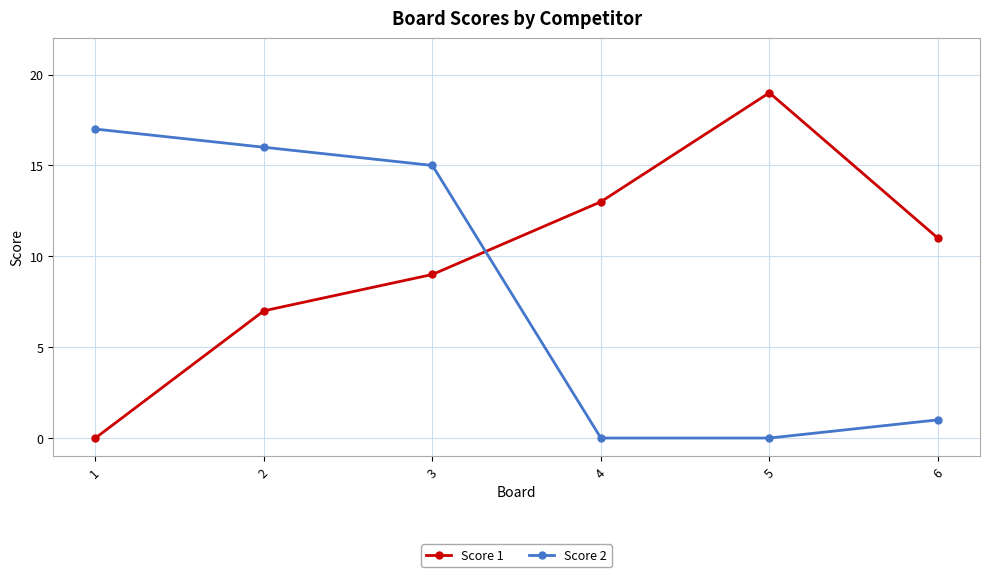

True or false: Score 2 has more than 1 interior local peaks.

False